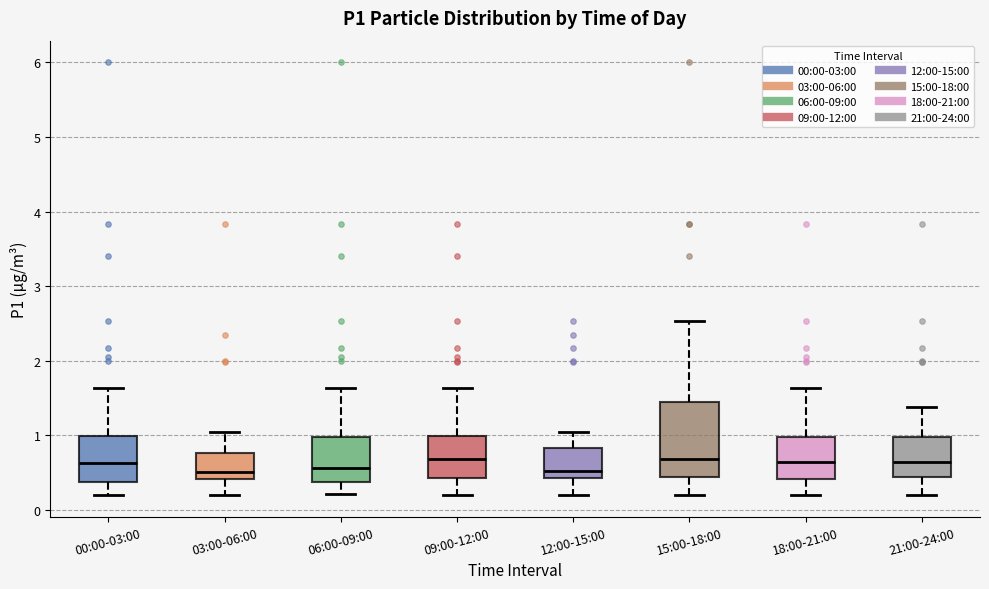

Which box is the tallest, from its lower edge to its upper edge?

15:00-18:00